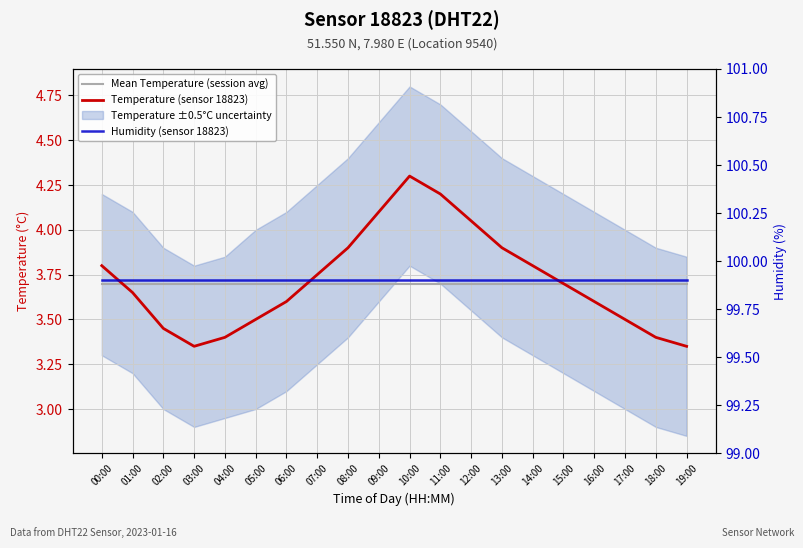

True or false: Temperature (sensor 18823) and Humidity (sensor 18823) cross at least once.

False